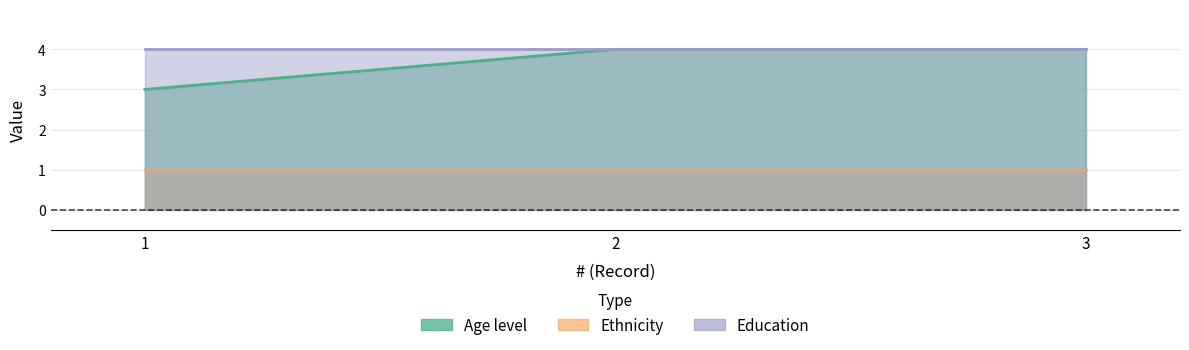

How many Age level values are between 3 and 4?

3